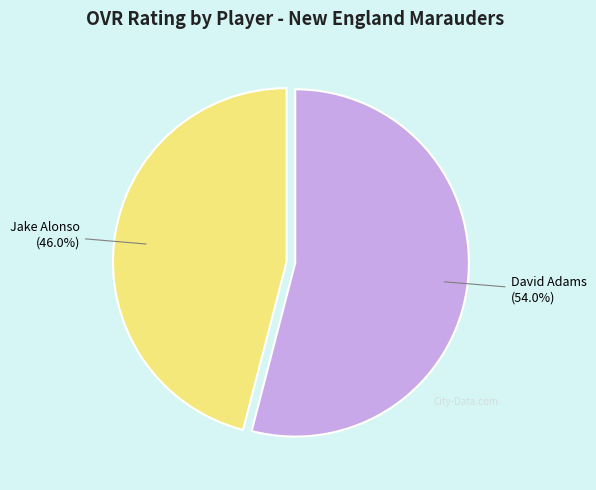

Is there a majority slice in this chart?

Yes